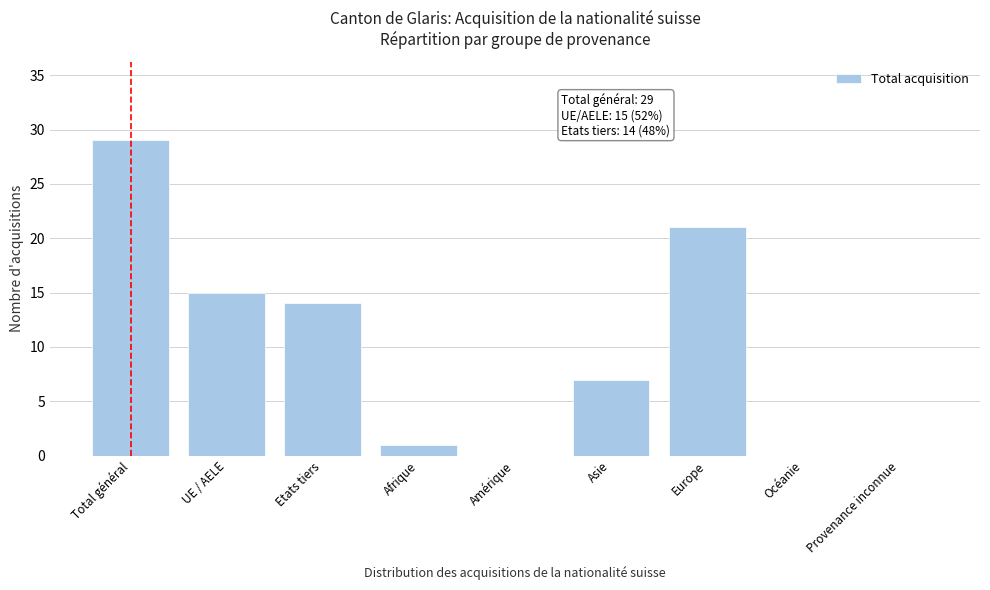

Reading right to left, extract all data points from this chart.

Provenance inconnue=0	Océanie=0	Europe=21	Asie=7	Amérique=0	Afrique=1	Etats tiers=14	UE / AELE=15	Total général=29